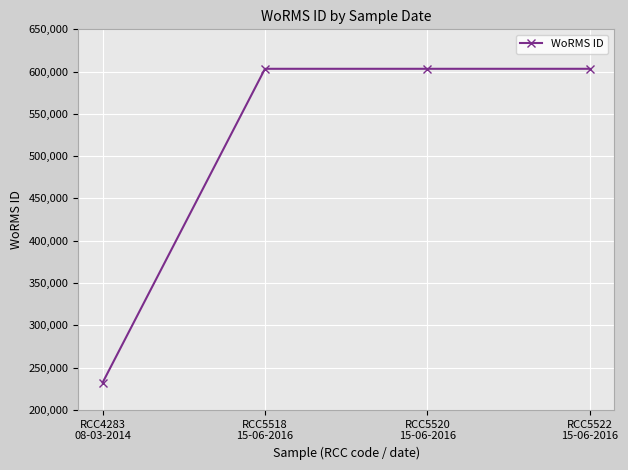

What is the greatest value displayed?

603334